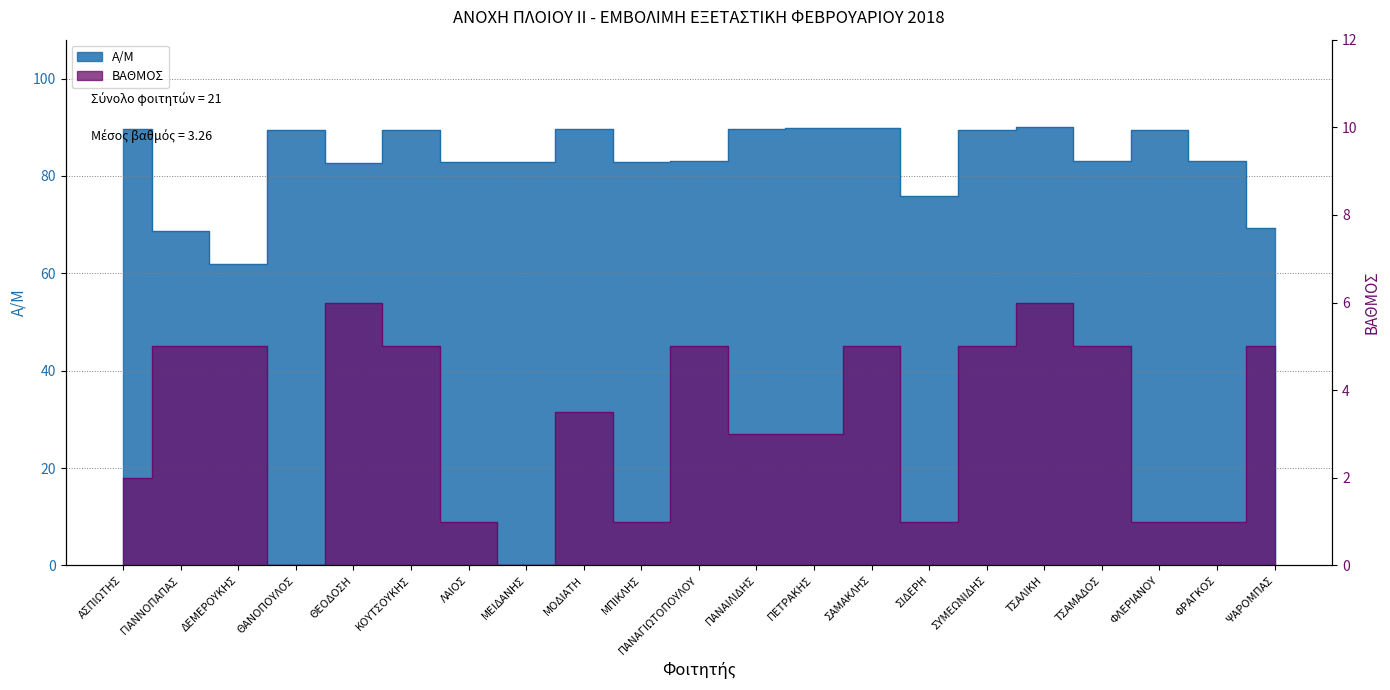

Reading right to left, what are all the values shown in this chart?

Α/Μ: 69.3	83.2	89.4	83.1	90.0	89.5	75.9	89.8	89.8	89.7	83.0	82.9	89.7	82.9	82.8	89.5	82.7	89.5	61.9	68.8	89.7
ΒΑΘΜΟΣ: 5.0	1.0	1.0	5.0	6.0	5.0	1.0	5.0	3.0	3.0	5.0	1.0	3.5	0.0	1.0	5.0	6.0	0.0	5.0	5.0	2.0